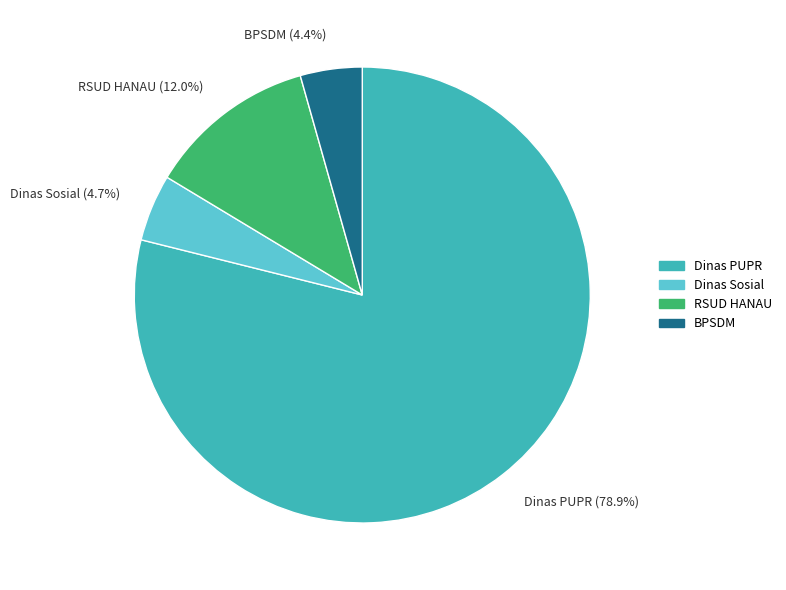

How much of the chart is everything except RSUD HANAU?

88.0%